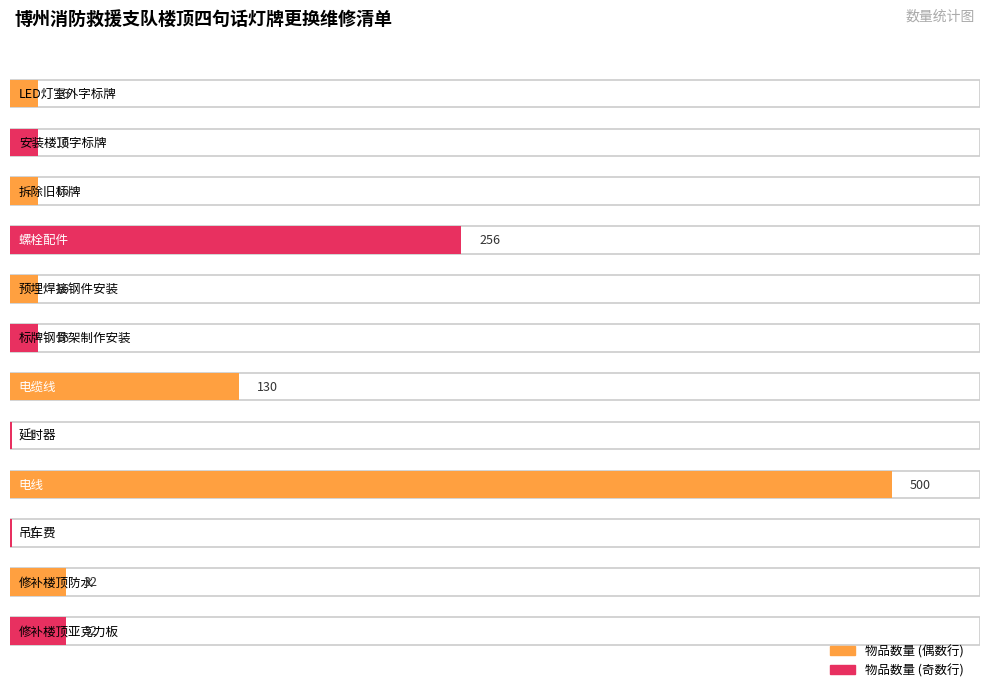

How many data points are above 16?

5